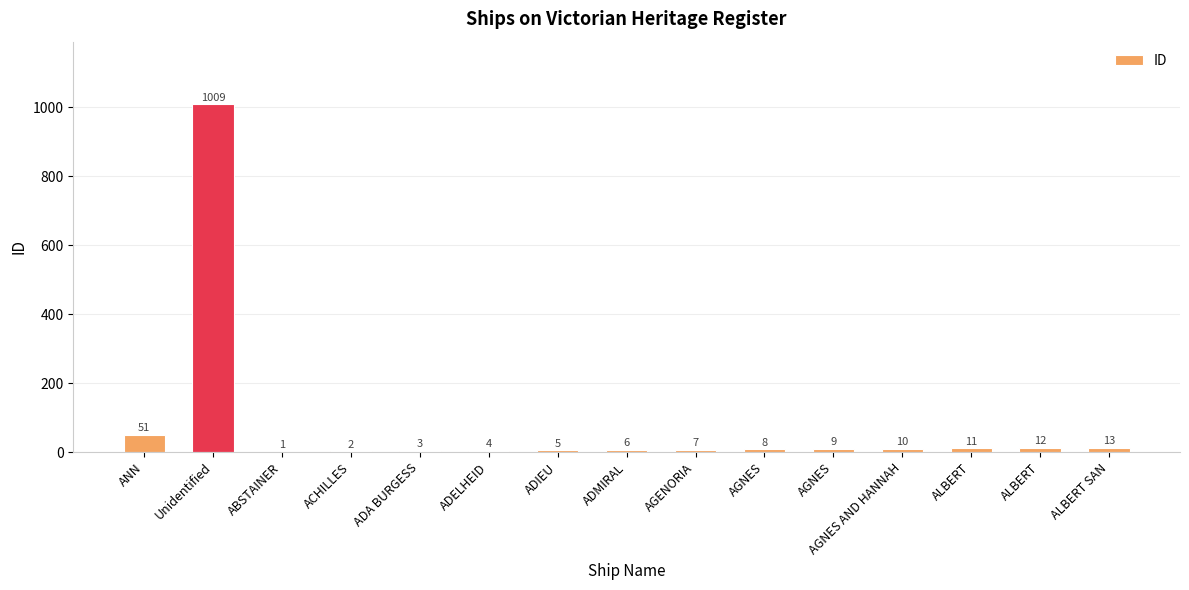

How many categories are shown in the chart?

15